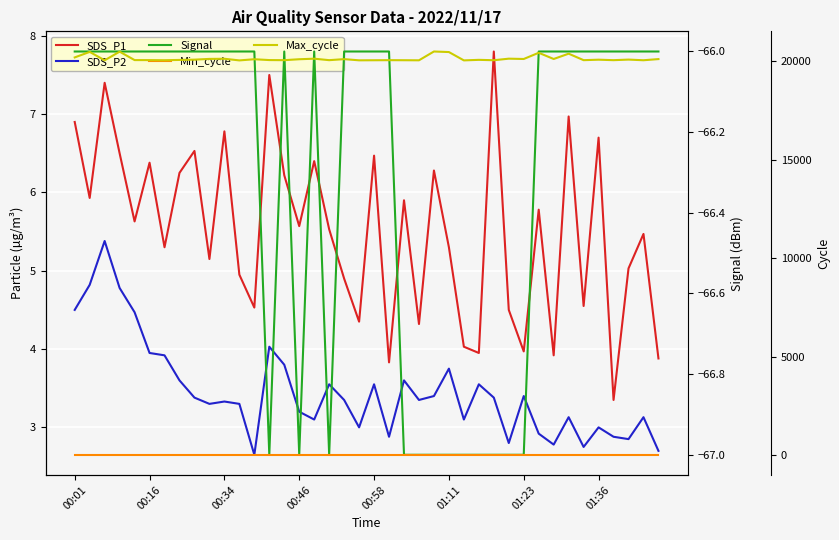

What is the smallest value displayed?

-67.0